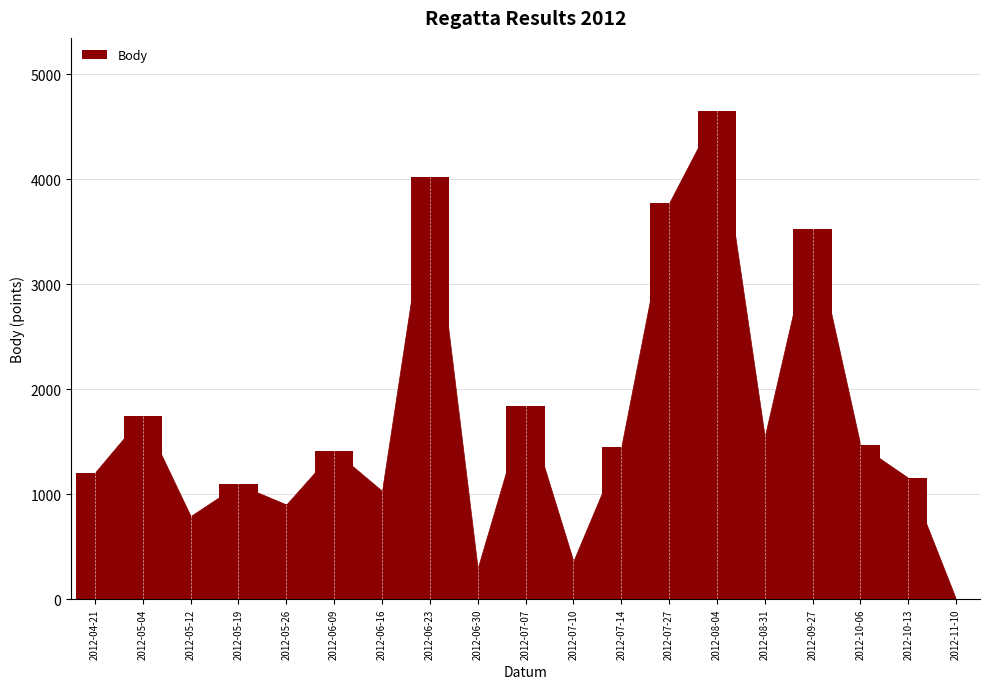

Are the bars horizontal?

No